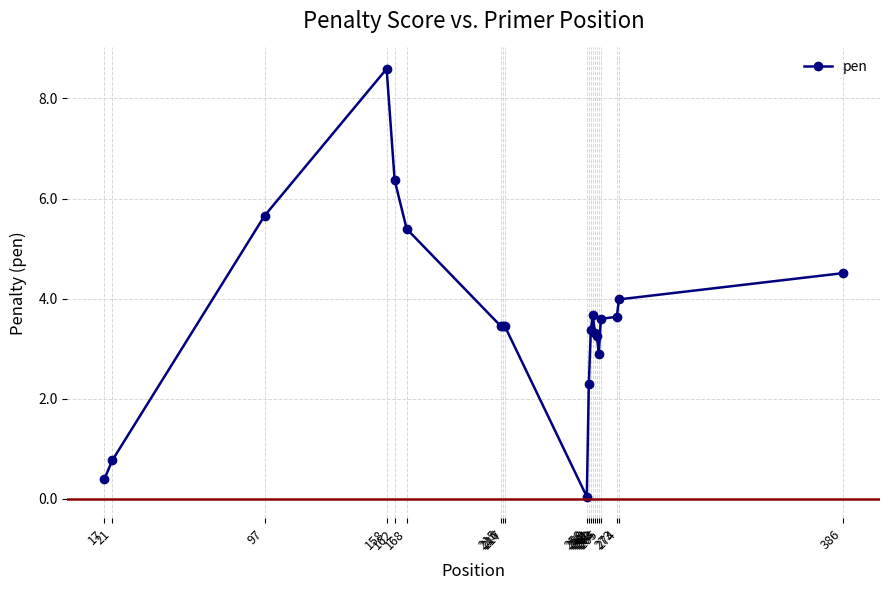

How many categories are shown in the chart?

20